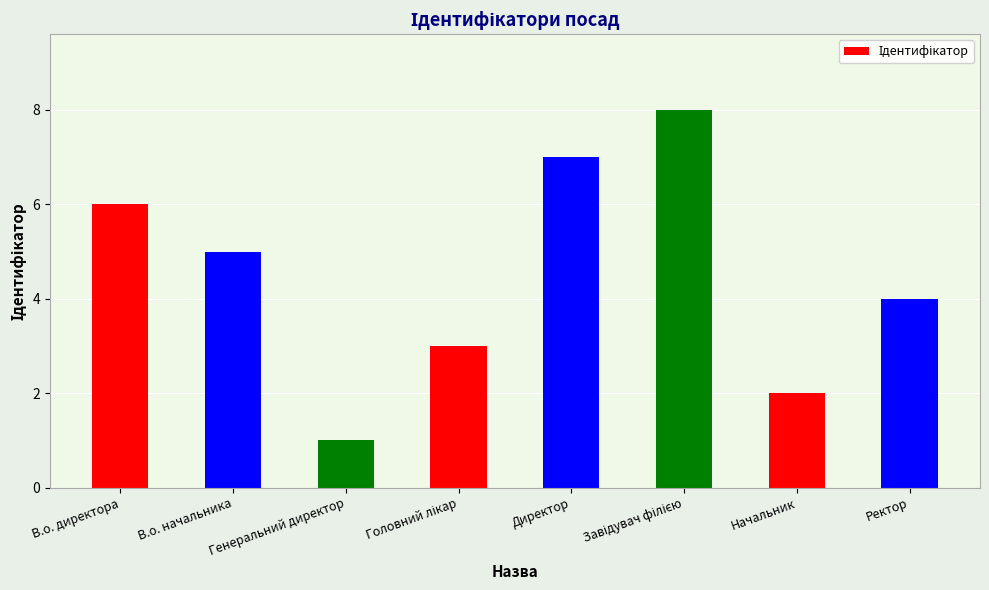

What is the maximum value shown in the chart?

8